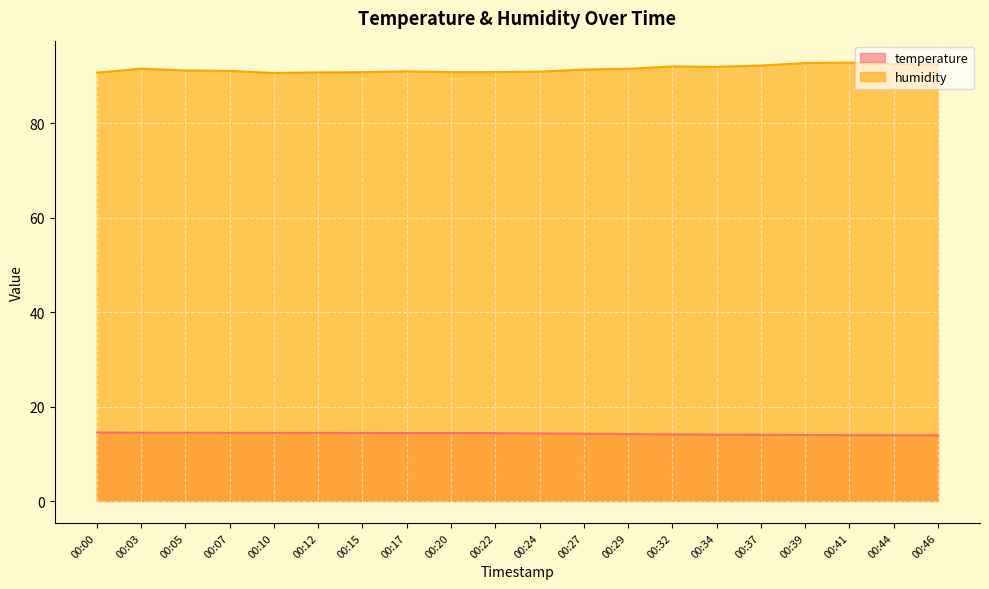

Reading right to left, what are all the values shown in this chart?

temperature: 00:46=13.9	00:44=13.9	00:41=13.9	00:39=14.0	00:37=14.0	00:34=14.1	00:32=14.1	00:29=14.2	00:27=14.2	00:24=14.3	00:22=14.4	00:20=14.4	00:17=14.4	00:15=14.4	00:12=14.4	00:10=14.4	00:07=14.4	00:05=14.5	00:03=14.5	00:00=14.5
humidity: 00:46=92.4	00:44=92.6	00:41=92.9	00:39=92.8	00:37=92.2	00:34=92.0	00:32=92.0	00:29=91.6	00:27=91.4	00:24=91.0	00:22=90.9	00:20=90.8	00:17=91.0	00:15=90.8	00:12=90.8	00:10=90.7	00:07=91.1	00:05=91.2	00:03=91.6	00:00=90.7